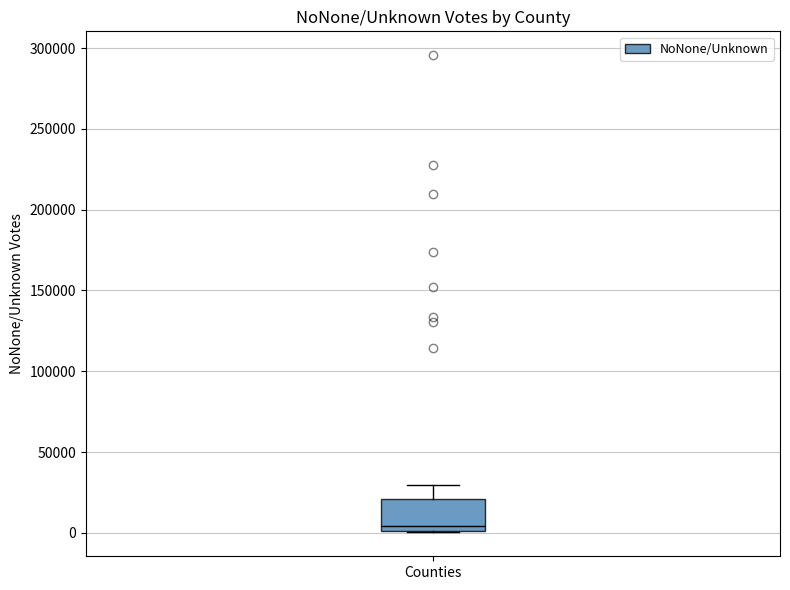

Read this box plot against the y-axis: the position of the median line, the range covered by the box, and the ends of both whiskers. The values are not printed on the chart, so give them approximately, as read against the axis.

median 5000, box 0 to 20000, whiskers 0 to 30000